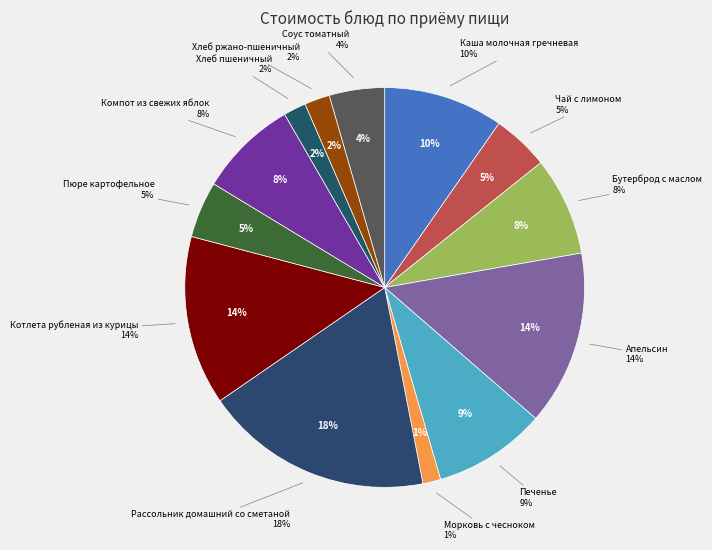

To the nearest percent, what portion does Каша молочная гречневая represent?

10%